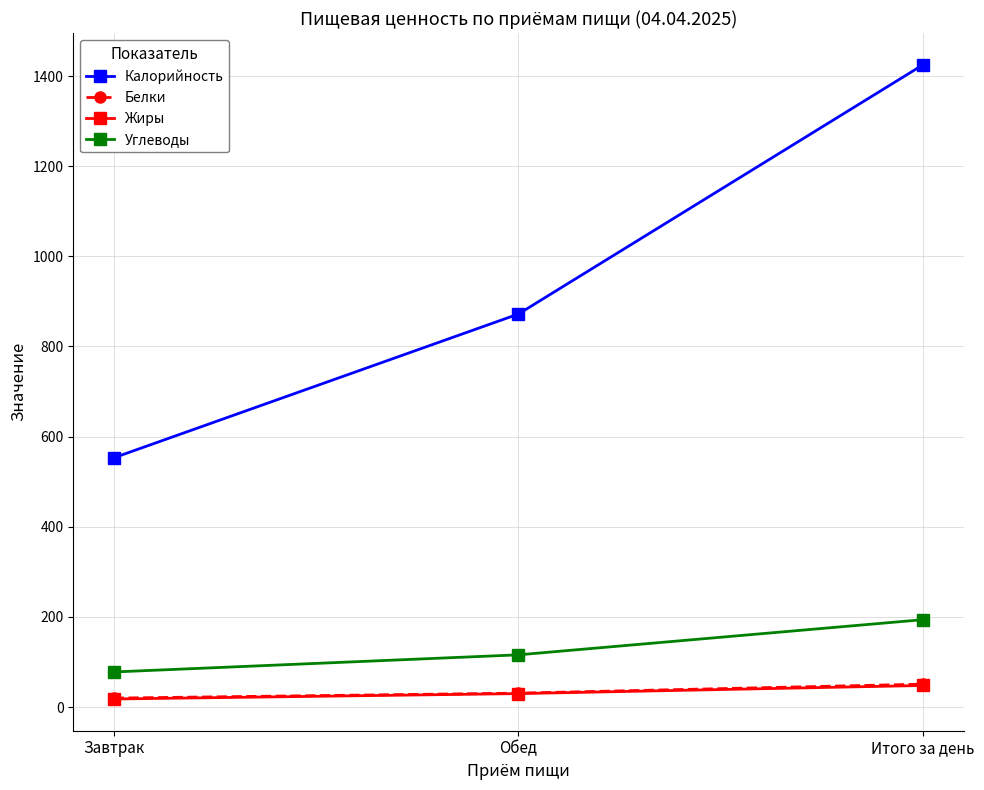

At which label does Калорийность reach its minimum?

Завтрак